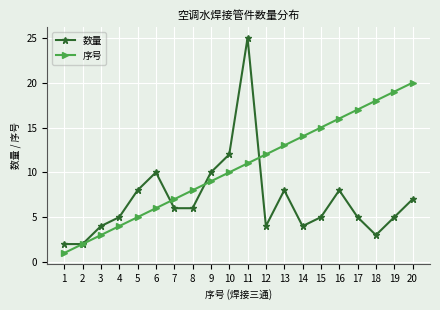

The 数量 series shows 3 at 4. True or false?

False